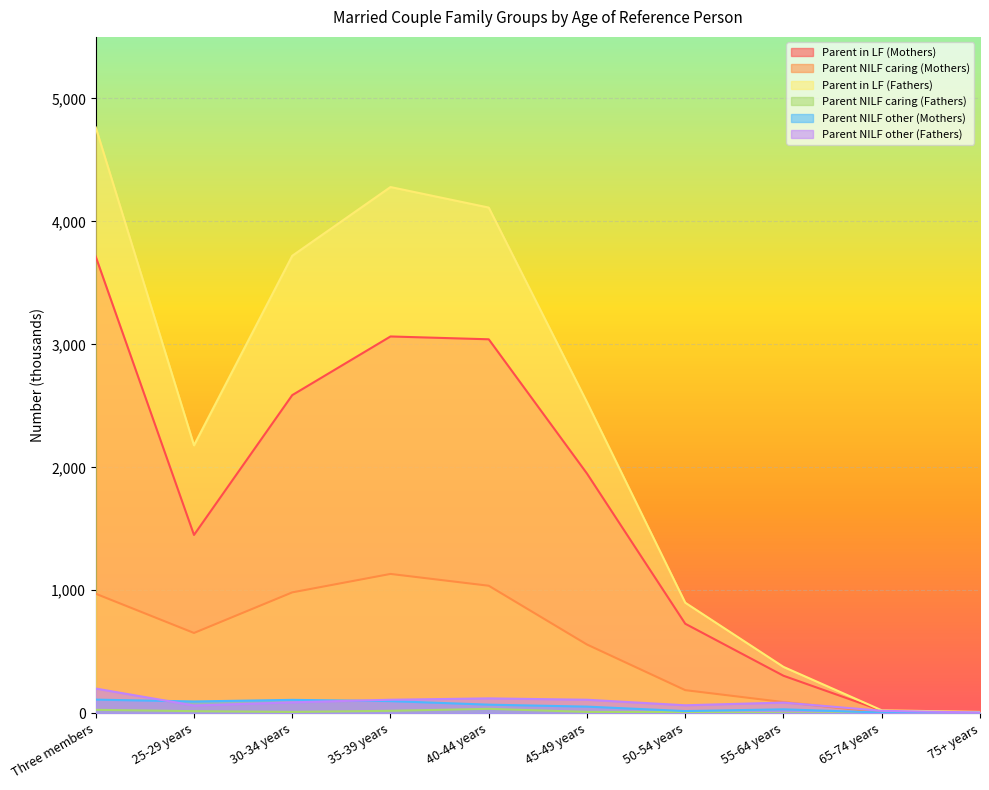

List the labels in order of Parent NILF other (Mothers) value, smallest first.

75+ years, 65-74 years, 50-54 years, 55-64 years, 45-49 years, 40-44 years, 25-29 years, 35-39 years, 30-34 years, Three members